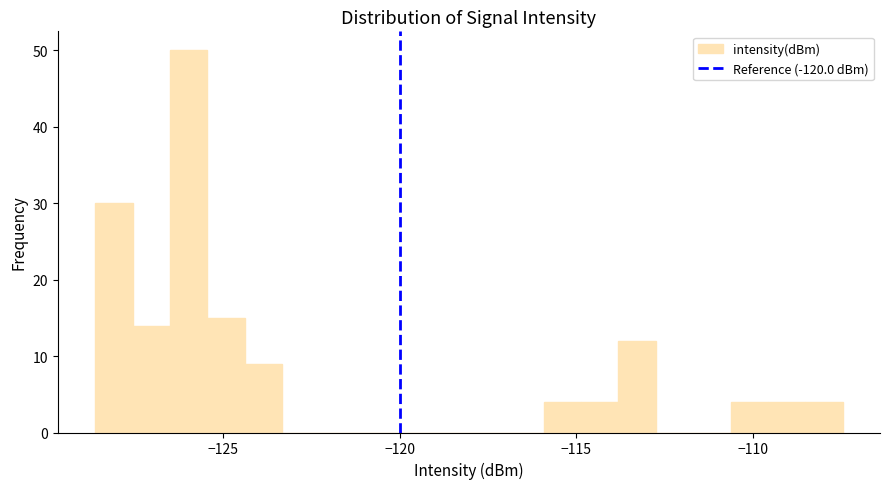

Around what value on the x-axis is the tallest bar? Give the approximate position of its centre, as read against the axis.

-126.0